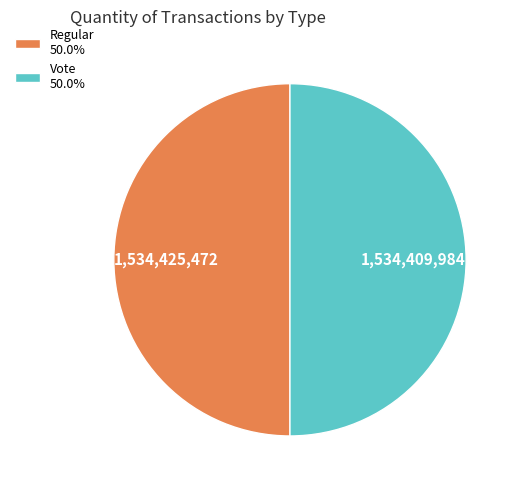

Approximately how many times larger is the value at Regular 50.0% compared to Vote 50.0%?

1.0